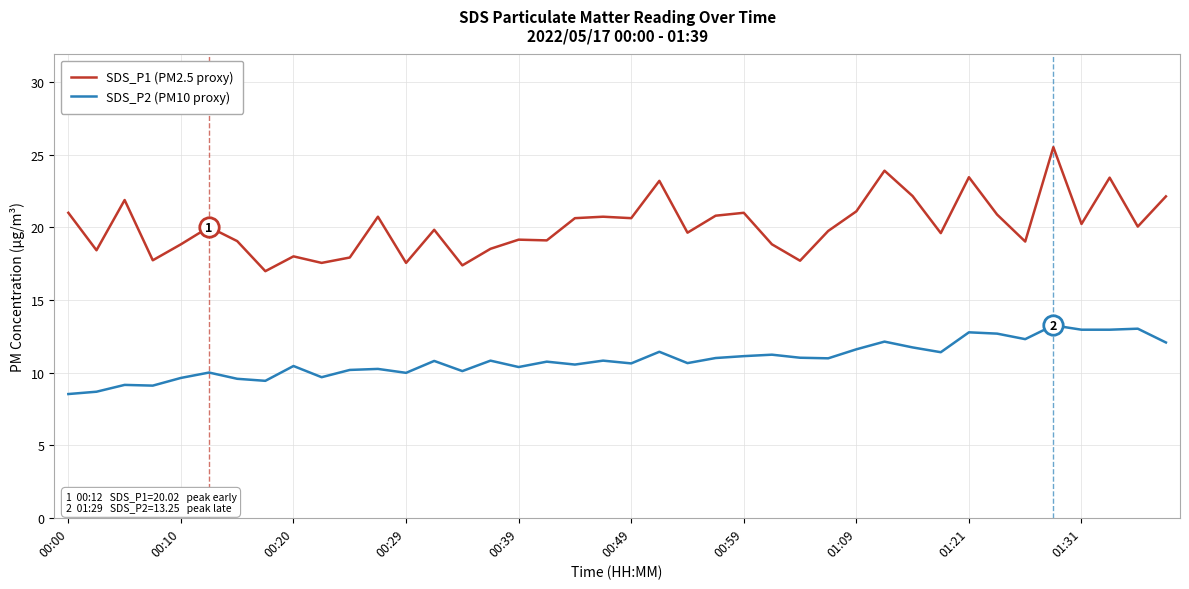

True or false: SDS_P1 (PM2.5 proxy) and SDS_P2 (PM10 proxy) cross at least once.

False